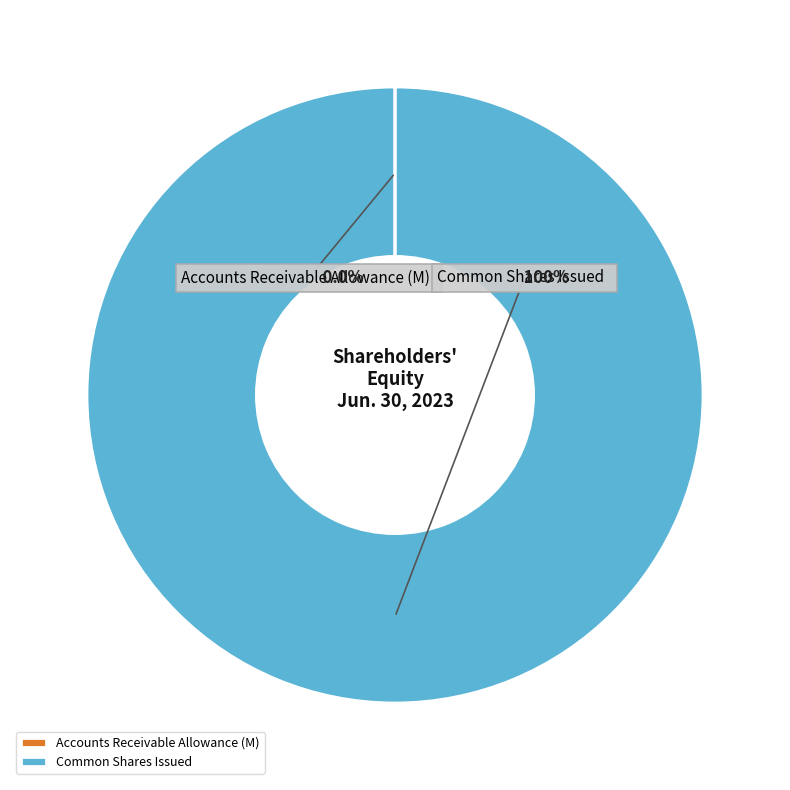

Count the number of slices in the pie.

2